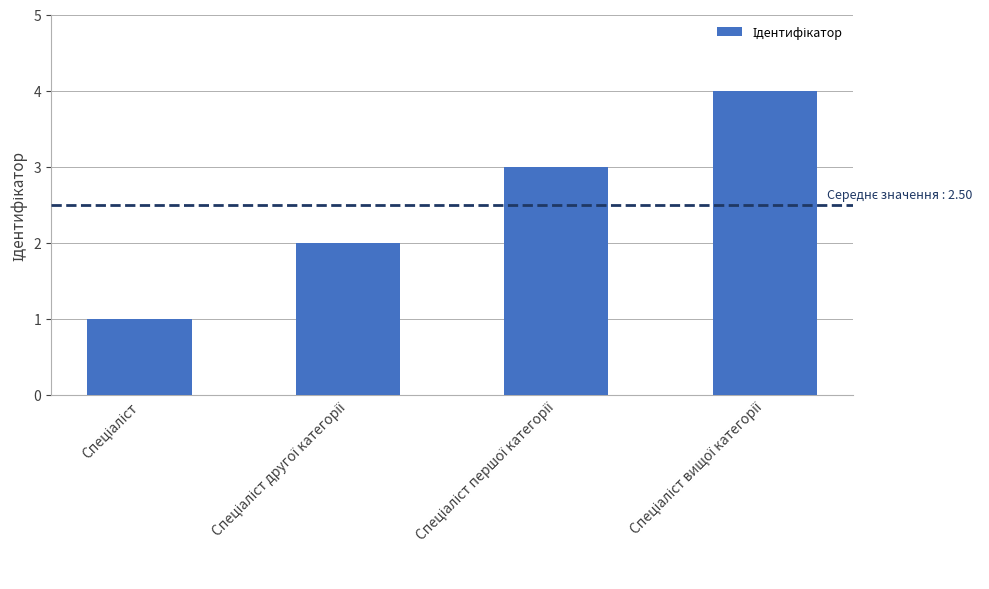

What is the sum of all values?

10